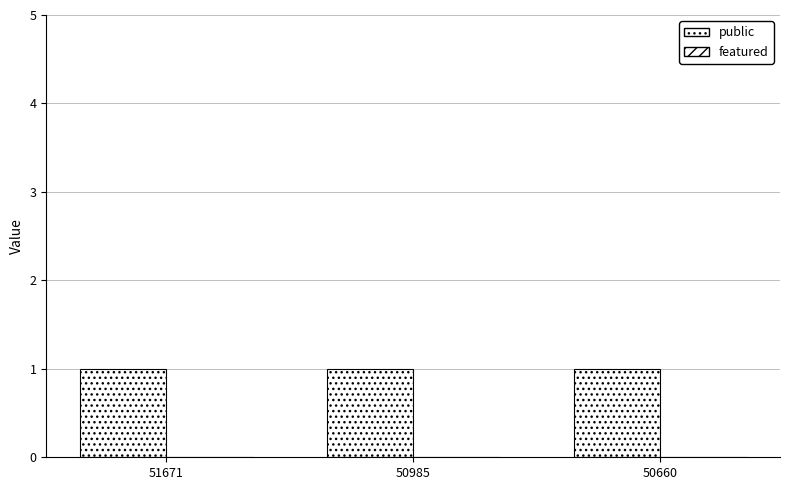

At 51671, list the series in order from largest to smallest.

public, featured